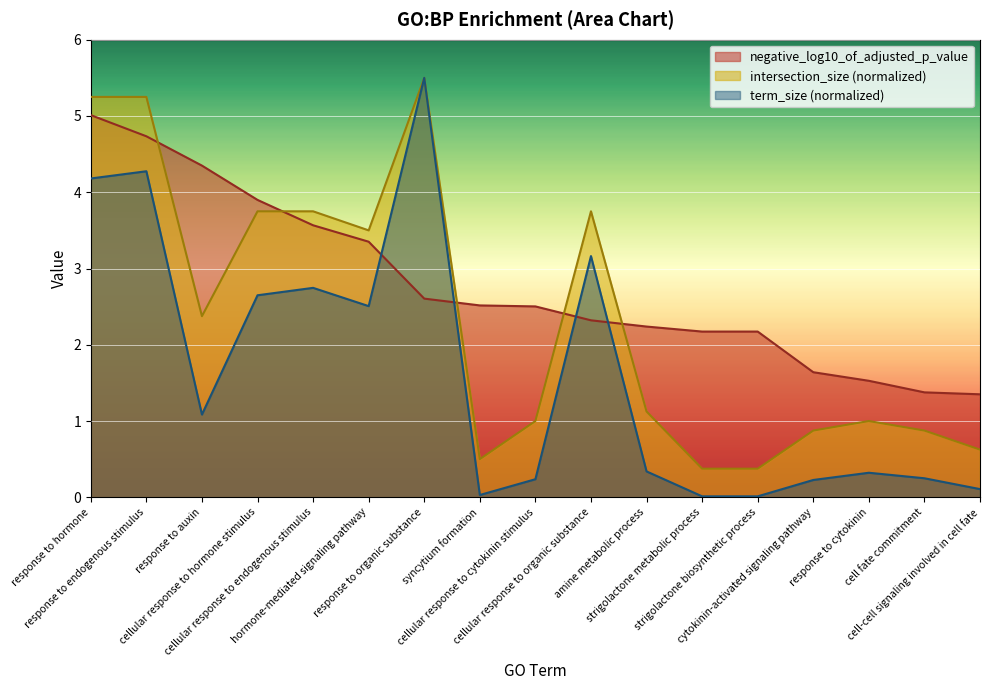

Count the number of categories in the chart.

17